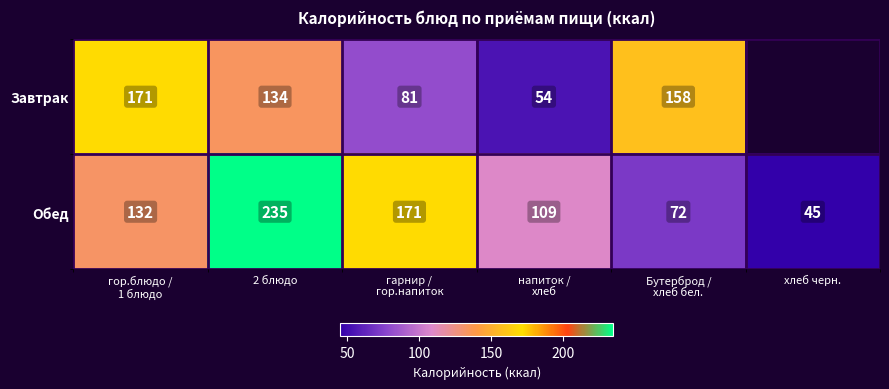

Count the Обед values in the range 72 to 171.

4